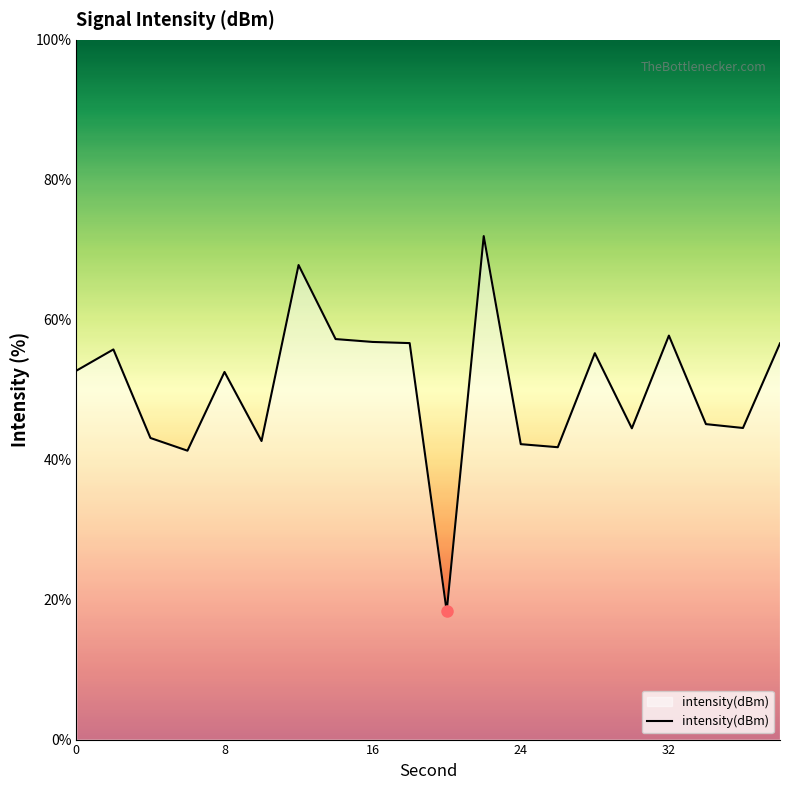

True or false: there are more than 0 points higher than both neighbors.

True